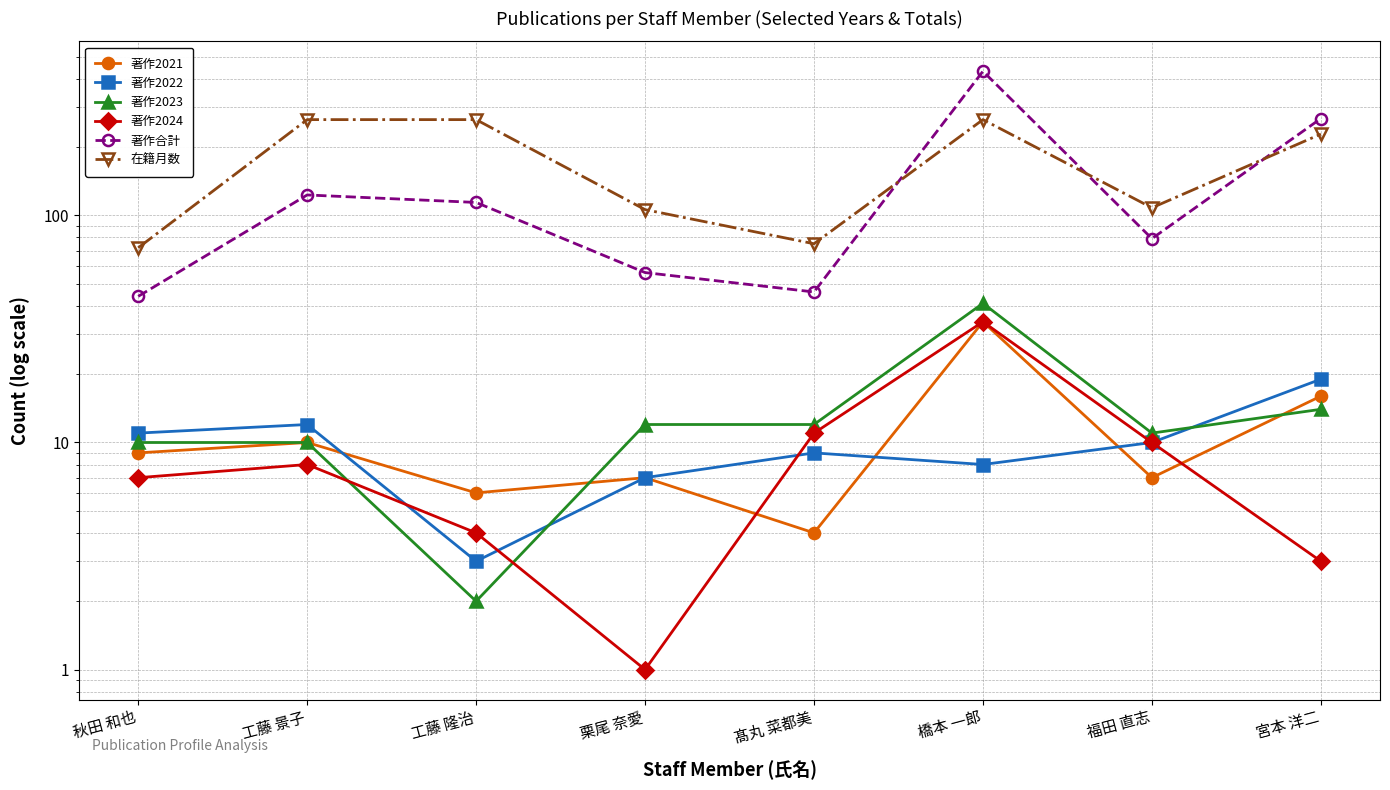

At how many categories does at least one series exceed 146?

4